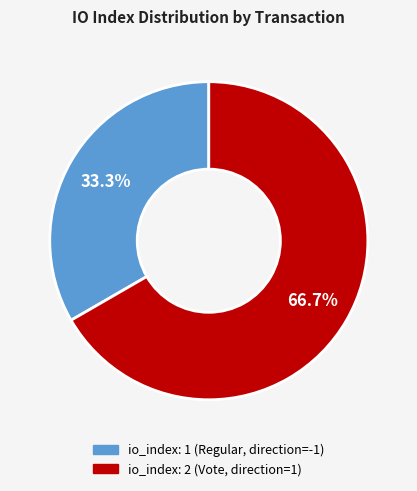

Does any single category account for the majority?

Yes